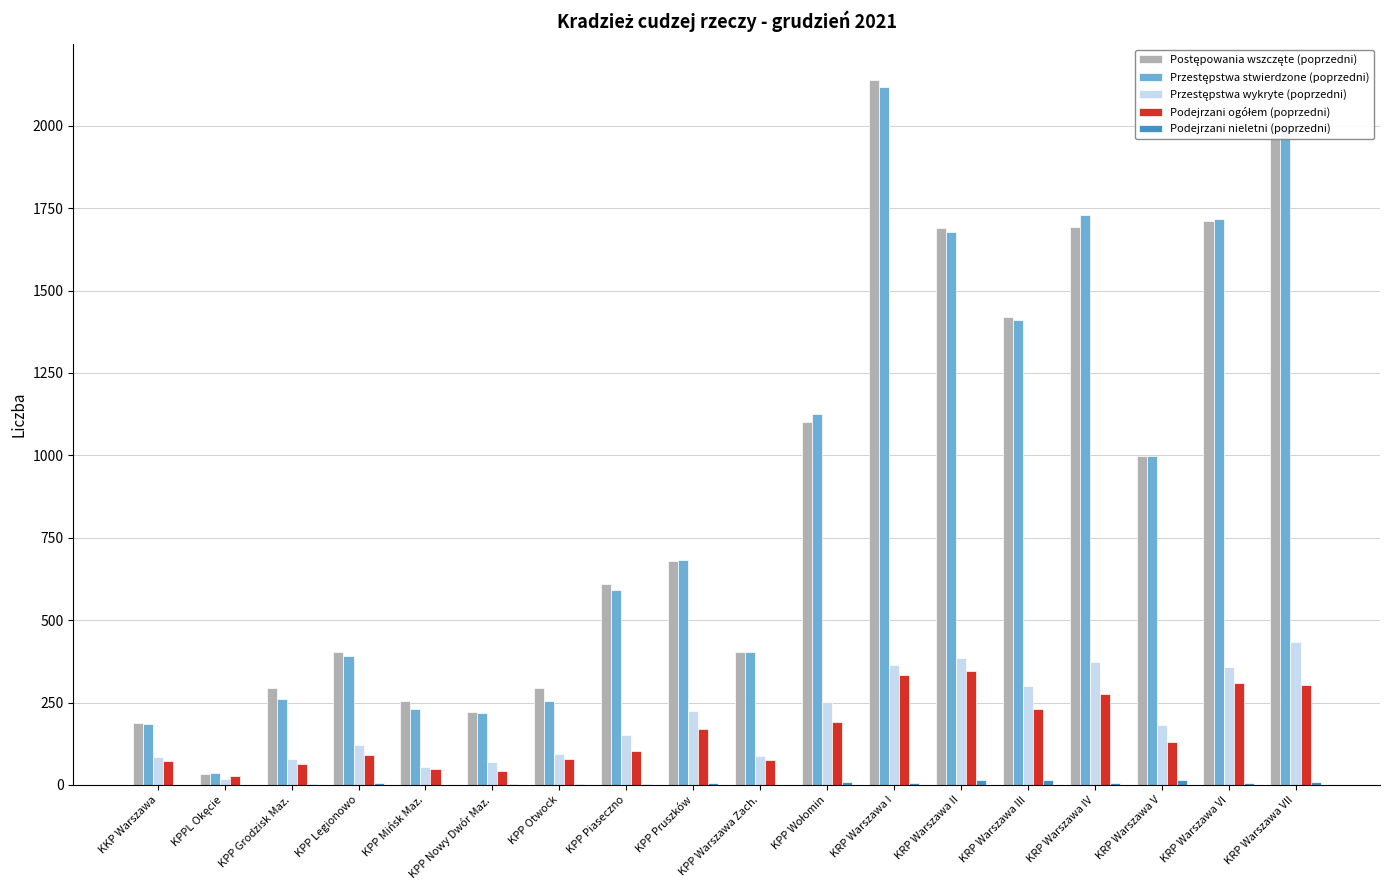

What is the label of the 8th bar from the left?

KPP Piaseczno